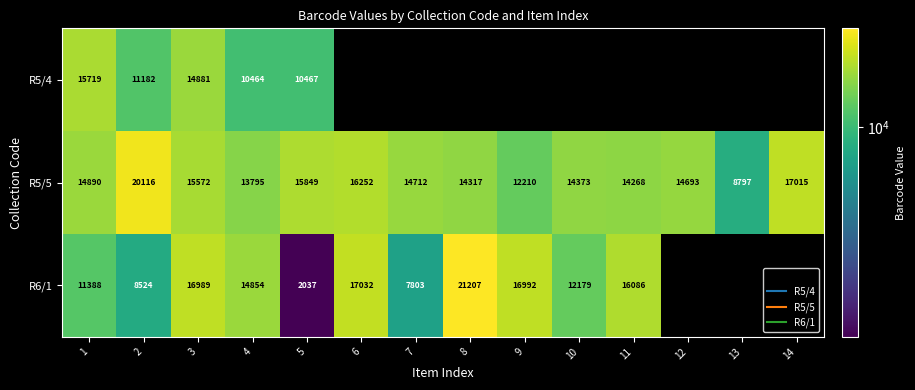

Where is R5/5 nearest to the value 14456?

10